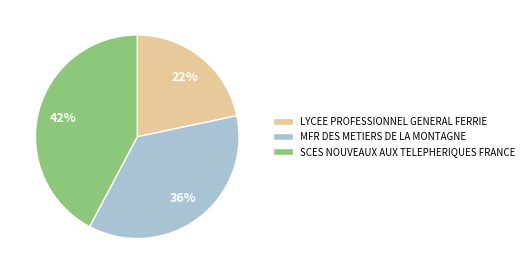

To the nearest percent, what is the combined percentage of MFR DES METIERS DE LA MONTAGNE and SCES NOUVEAUX AUX TELEPHERIQUES FRANCE?

78%